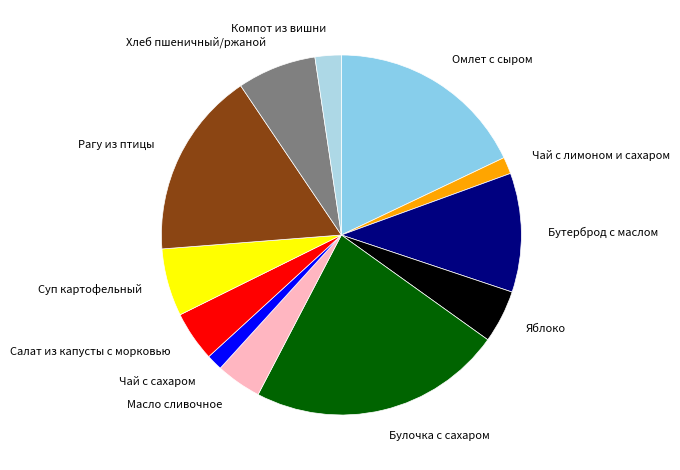

Is Чай с сахаром the majority of the pie?

No